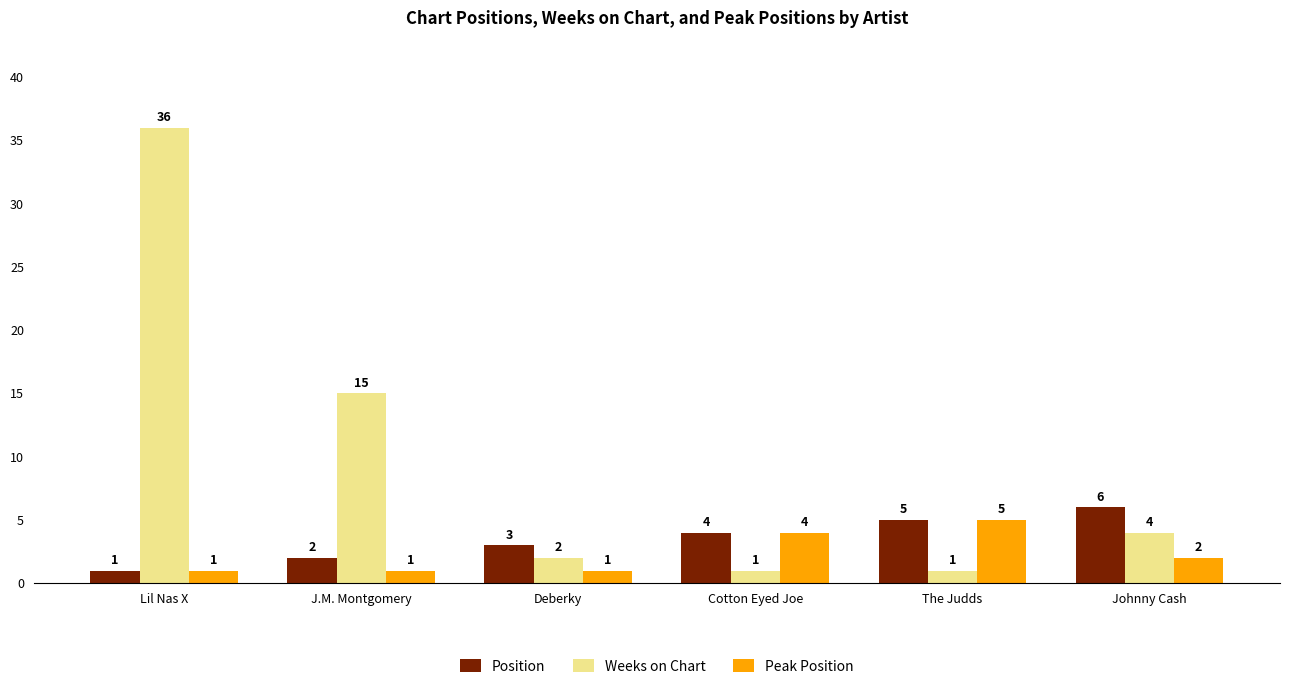

At which category is the sum across all series the highest?

Lil Nas X